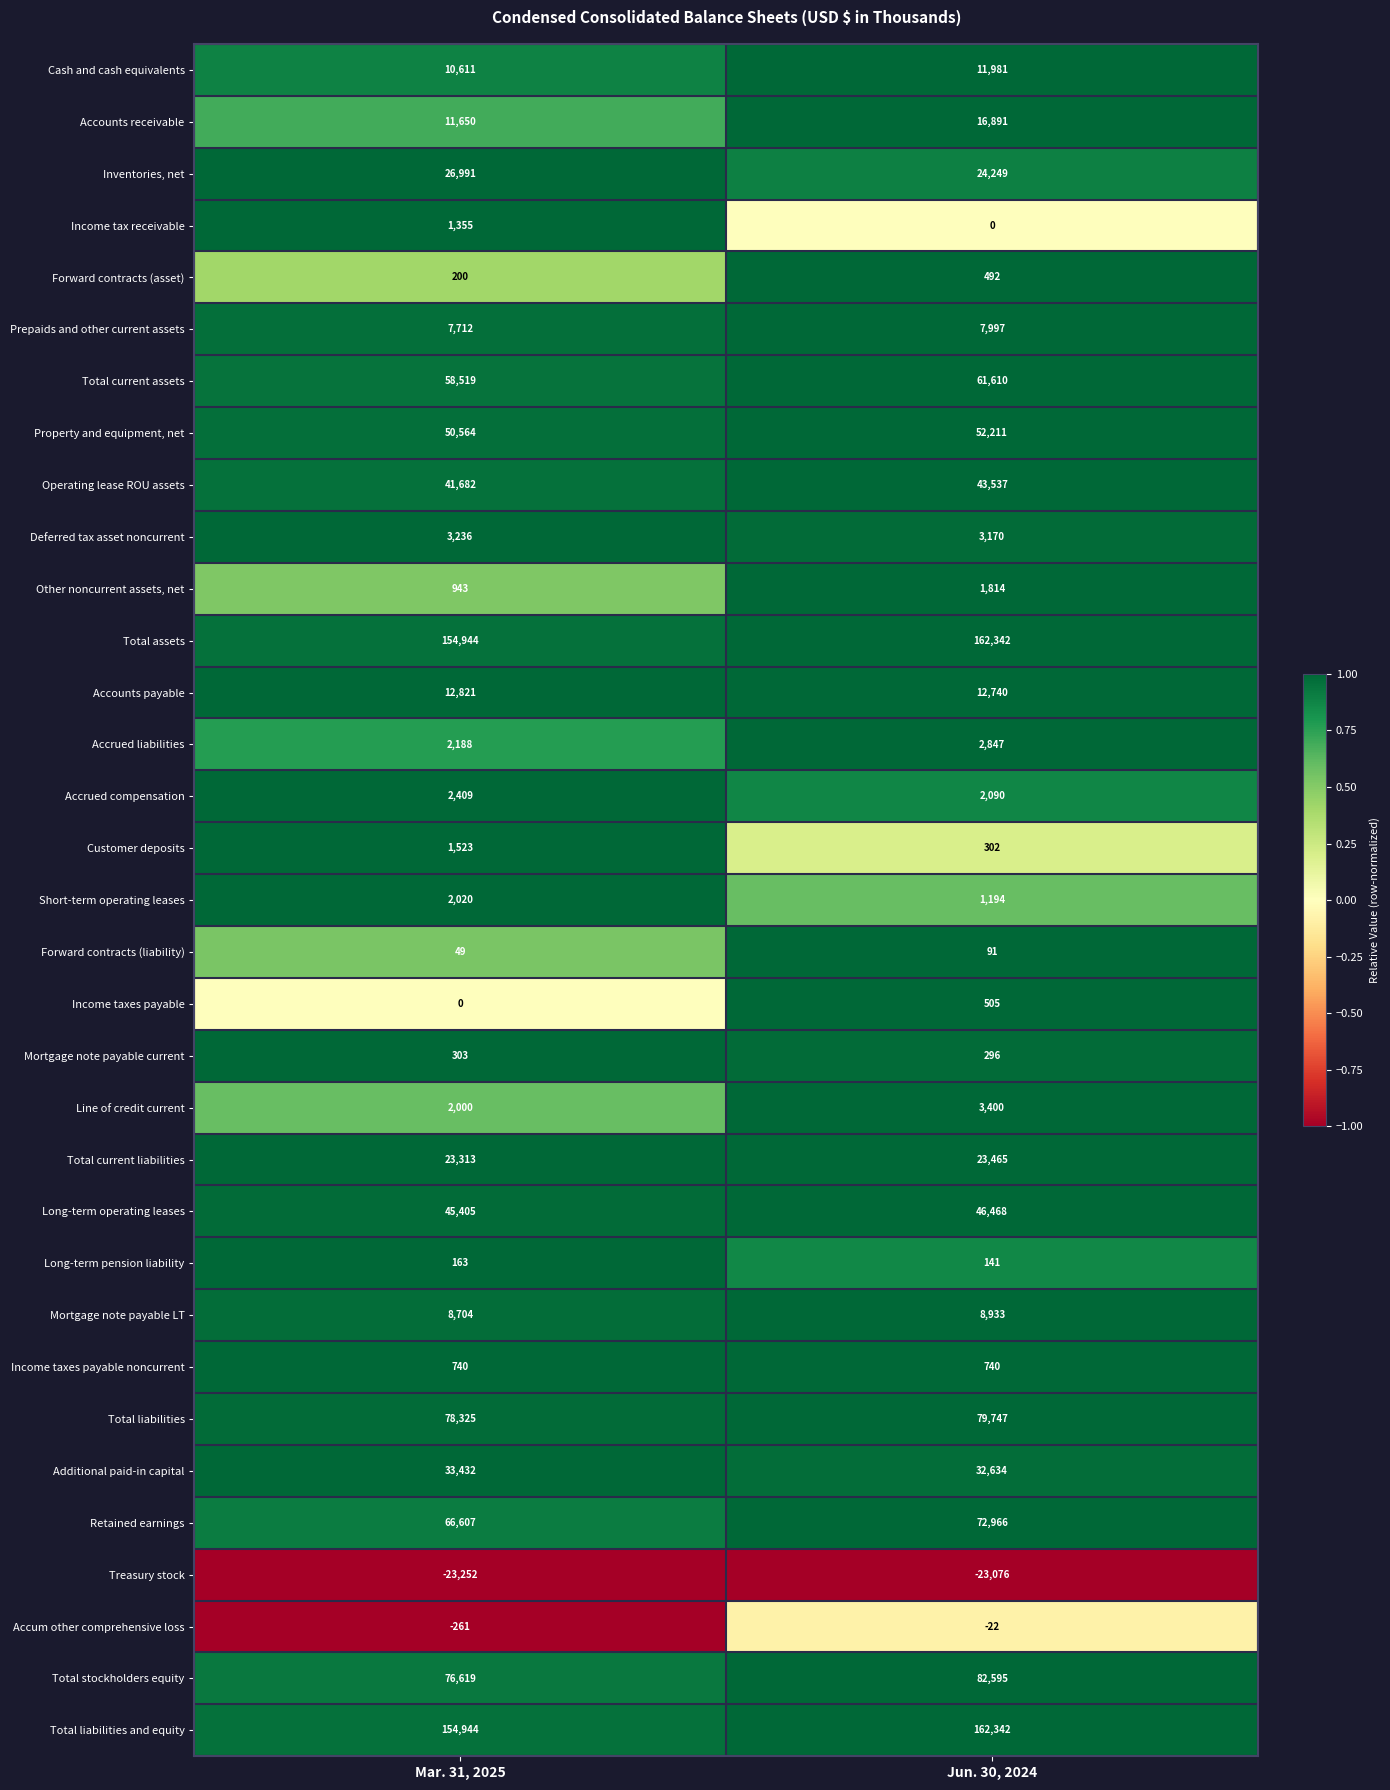

At which label does Total liabilities and equity reach its peak?

Jun. 30, 2024